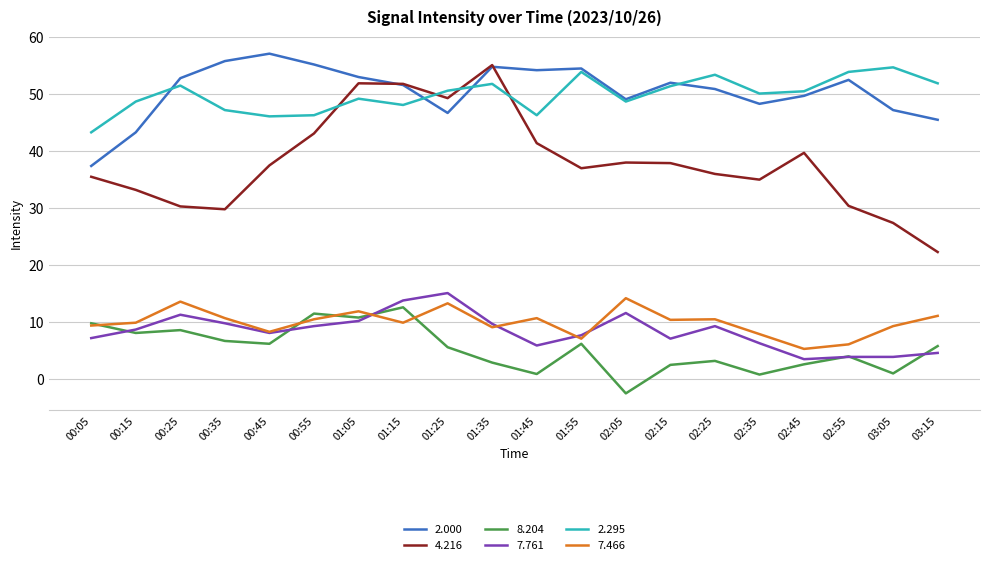

True or false: 4.216 has more than 1 interior local peaks.

True